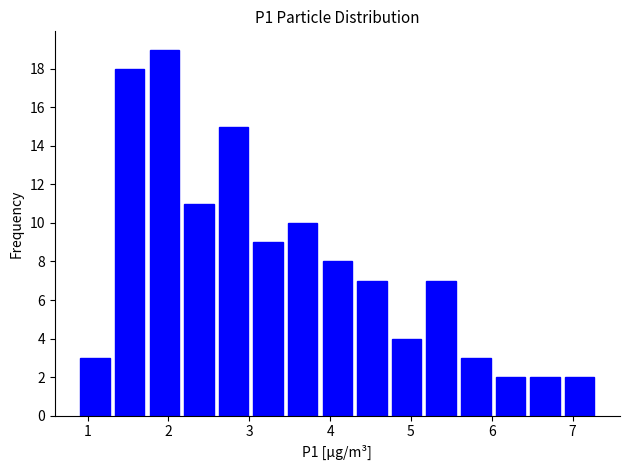

Reading left to right, list every bar in this chart as the range it spans on the x-axis followed by its height. Neither the bar edges nor the heights are printed on the chart, so give them approximately, as read against the axes.

0.9 to 1.3: 3
1.3 to 1.7: 18
1.7 to 2.2: 19
2.2 to 2.6: 11
2.6 to 3.0: 15
3.0 to 3.4: 9
3.4 to 3.9: 10
3.9 to 4.3: 8
4.3 to 4.7: 7
4.7 to 5.2: 4
5.2 to 5.6: 7
5.6 to 6.0: 3
6.0 to 6.4: 2
6.4 to 6.9: 2
6.9 to 7.3: 2